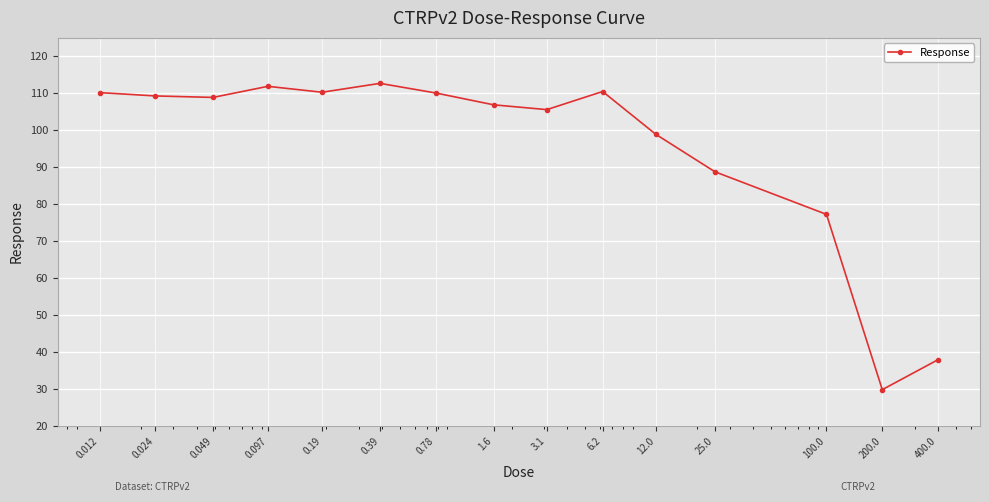

What is the difference between the maximum and minimum values?

82.8